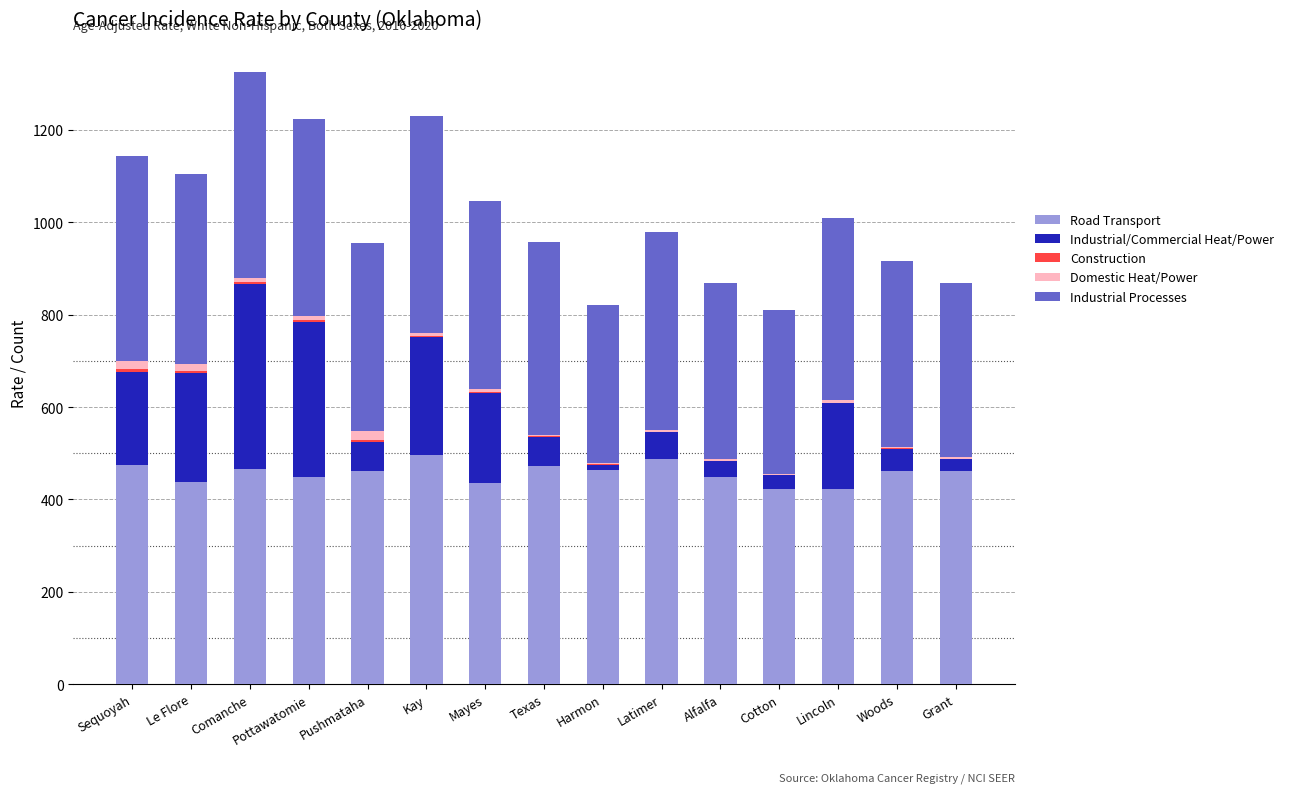

True or false: Road Transport has a value of 435.4 at Mayes.

True